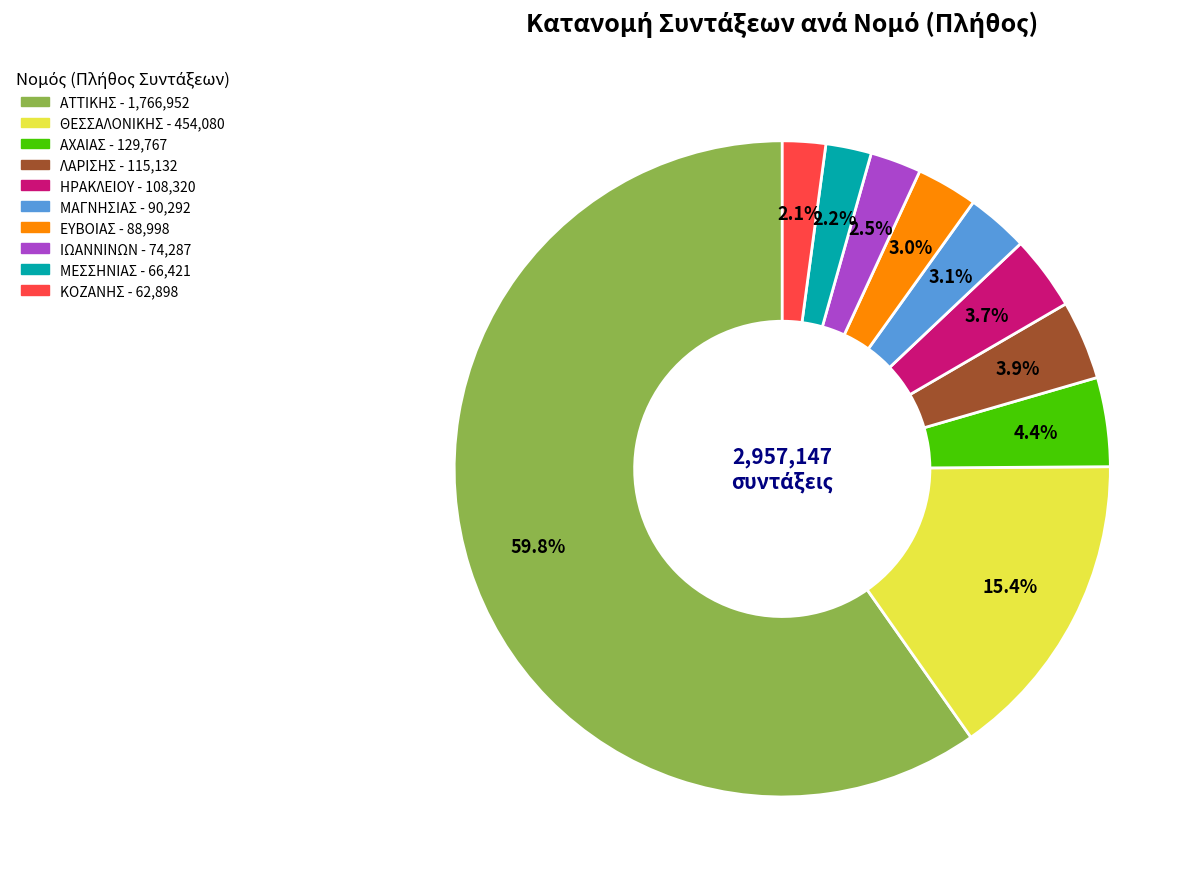

What is the largest slice in the pie chart?

ΑΤΤΙΚΗΣ